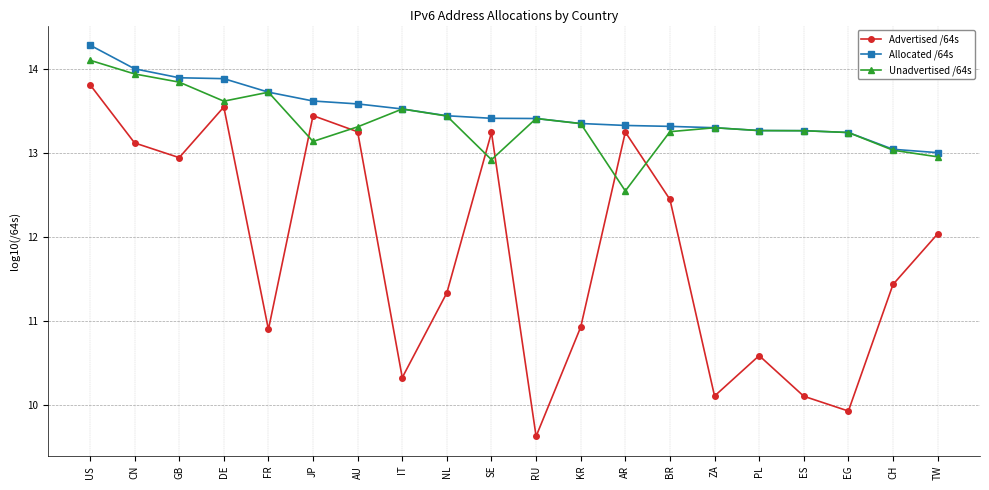

True or false: Unadvertised /64s and Advertised /64s cross at least once.

True